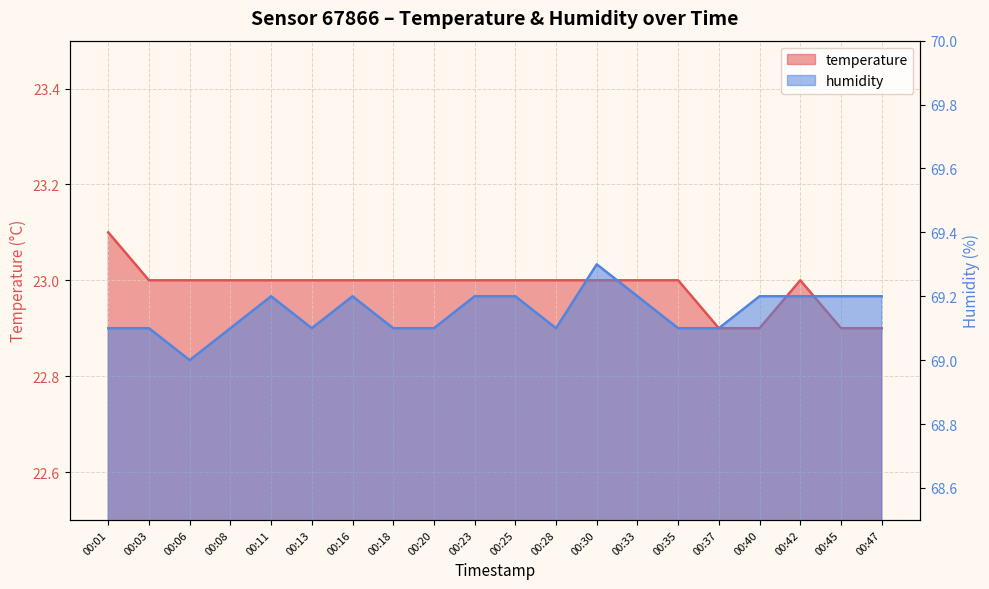

What is the minimum value for humidity?

69.0